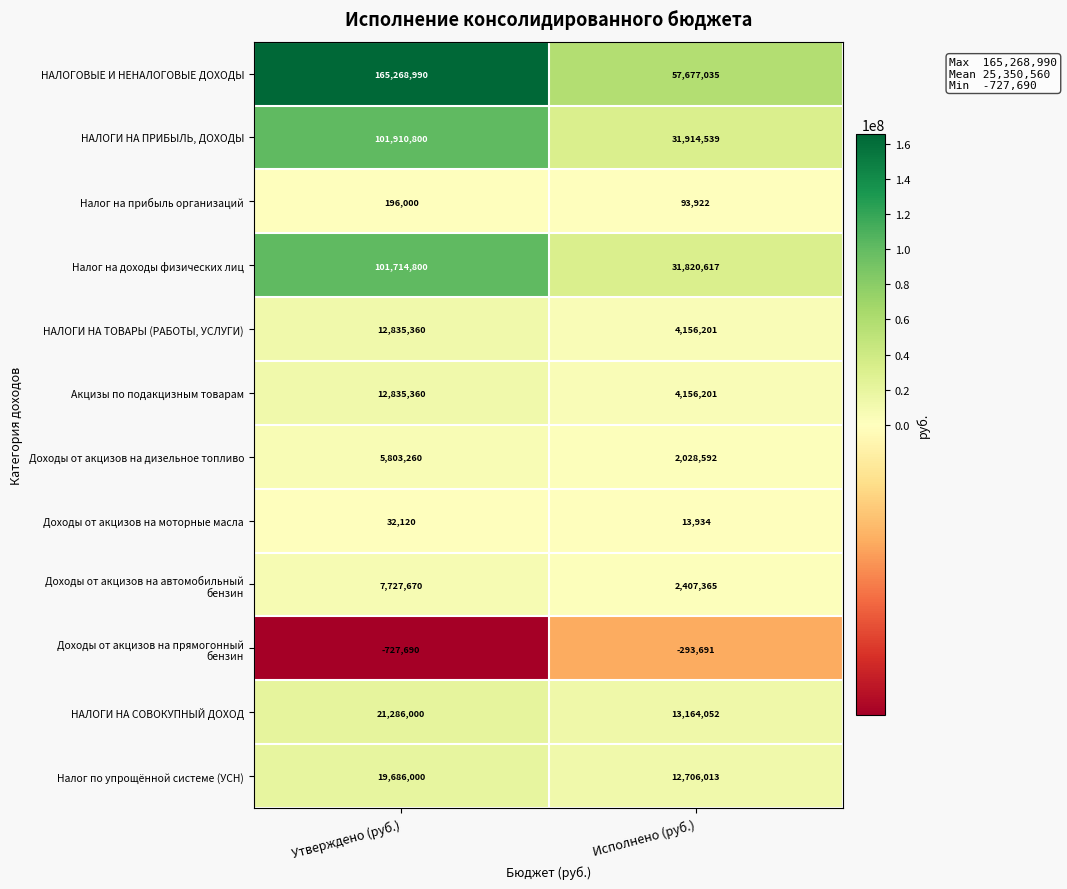

At which label is НАЛОГОВЫЕ И НЕНАЛОГОВЫЕ ДОХОДЫ closest to 111473012?

Исполнено (руб.)